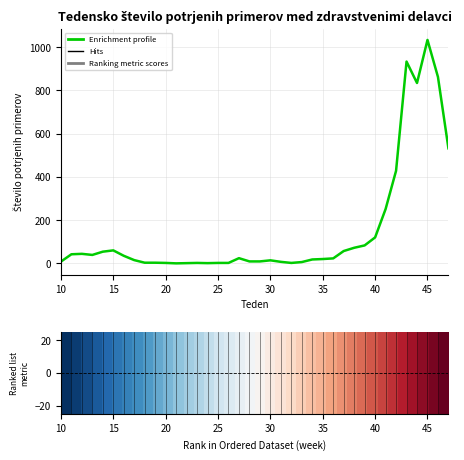

What is the difference between the maximum and minimum values?

1033